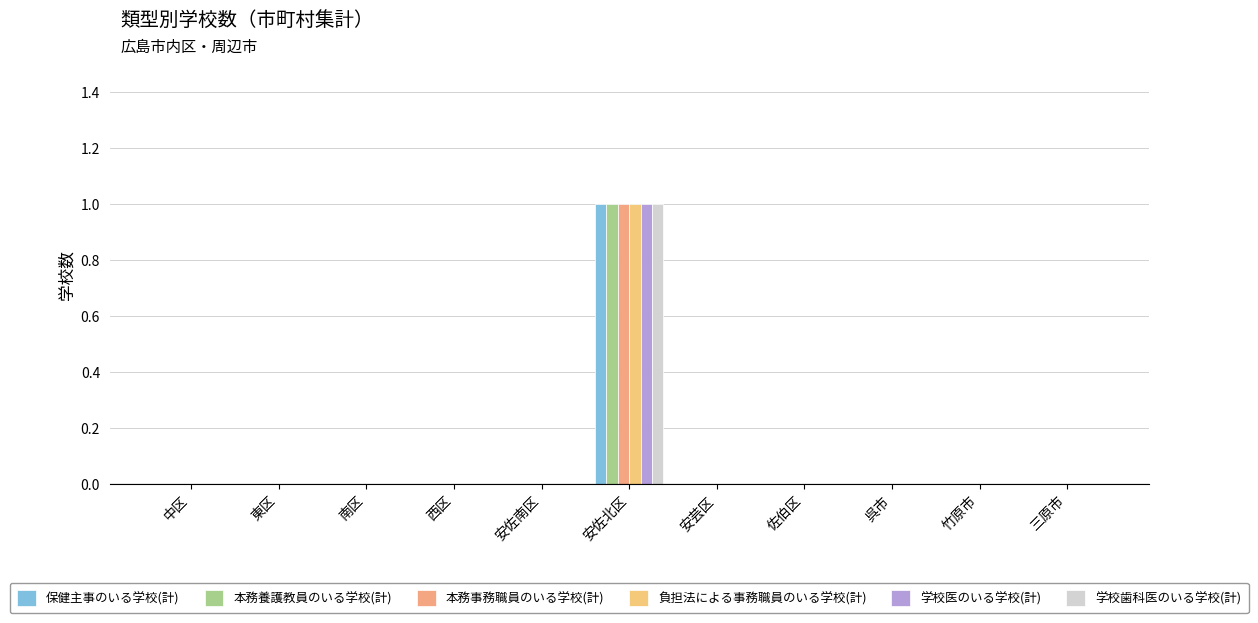

What position from the right is 安佐北区?

6